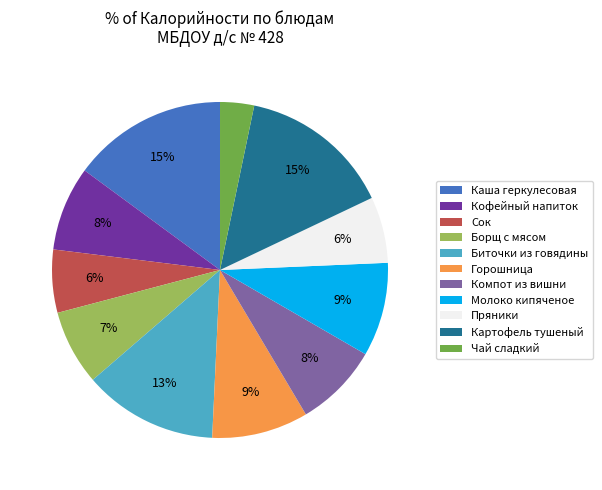

What is the smallest slice in the pie chart?

Чай сладкий